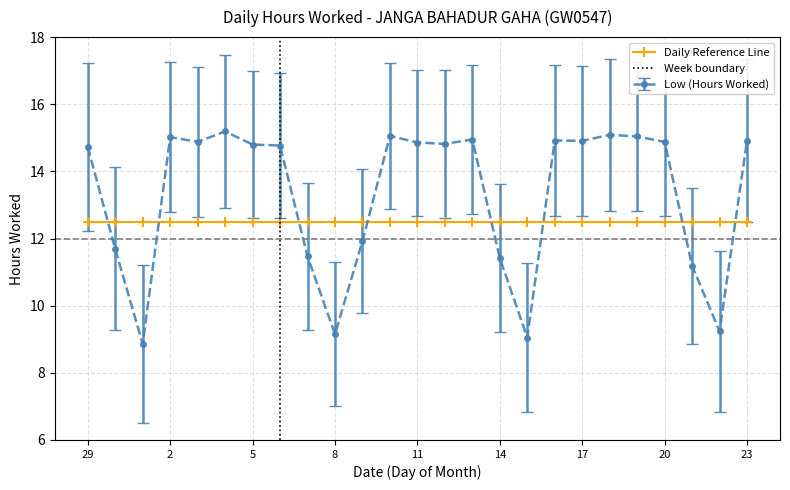

At which label does the data first exceed 14?

29